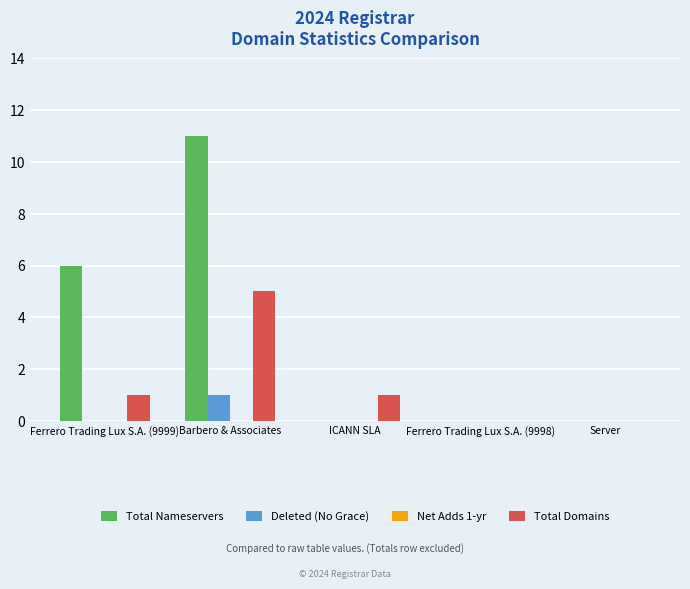

True or false: Deleted (No Grace) has a value of 0 at Ferrero Trading Lux S.A. (9998).

True